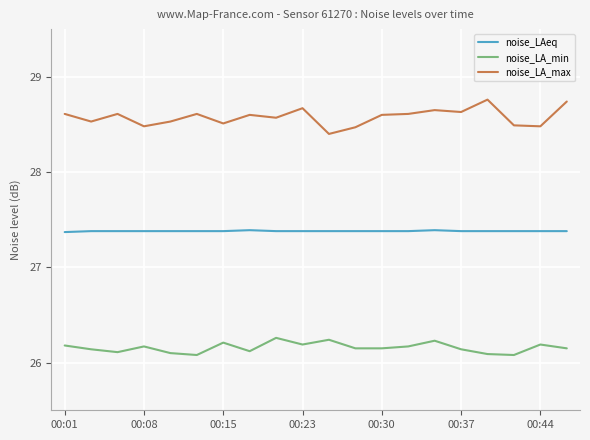

Which series has the largest total across all categories?

noise_LA_max